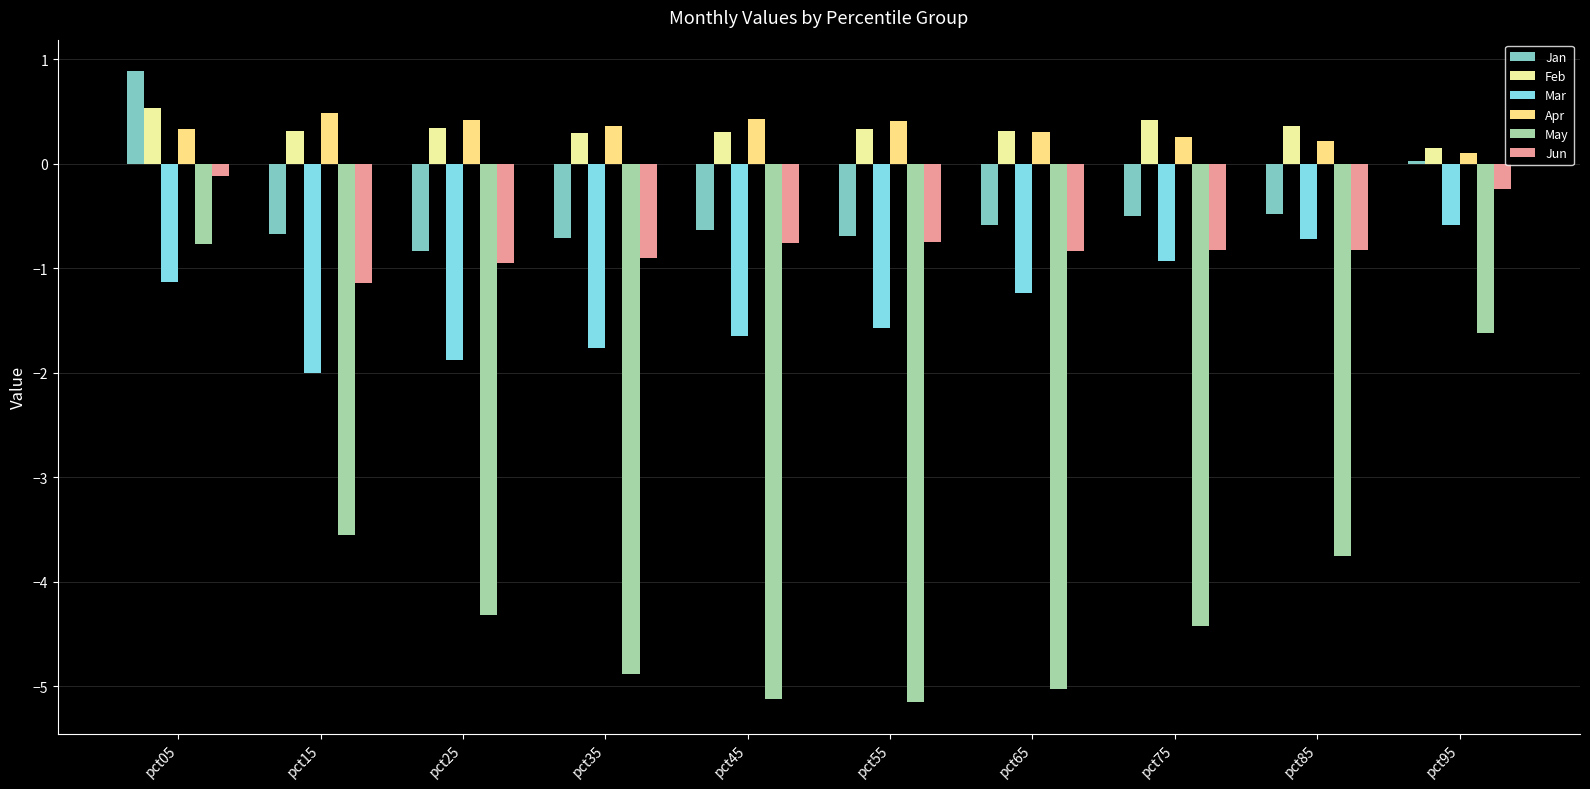

The value of Jun at pct35 is -0.9. True or false?

True